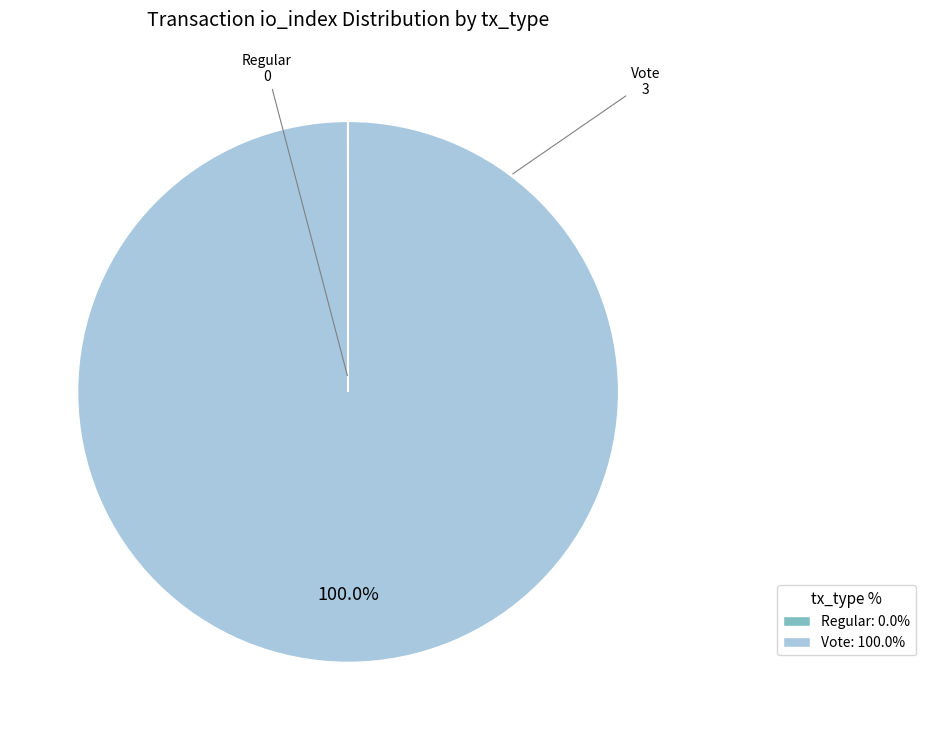

Which slice is the largest?

Vote